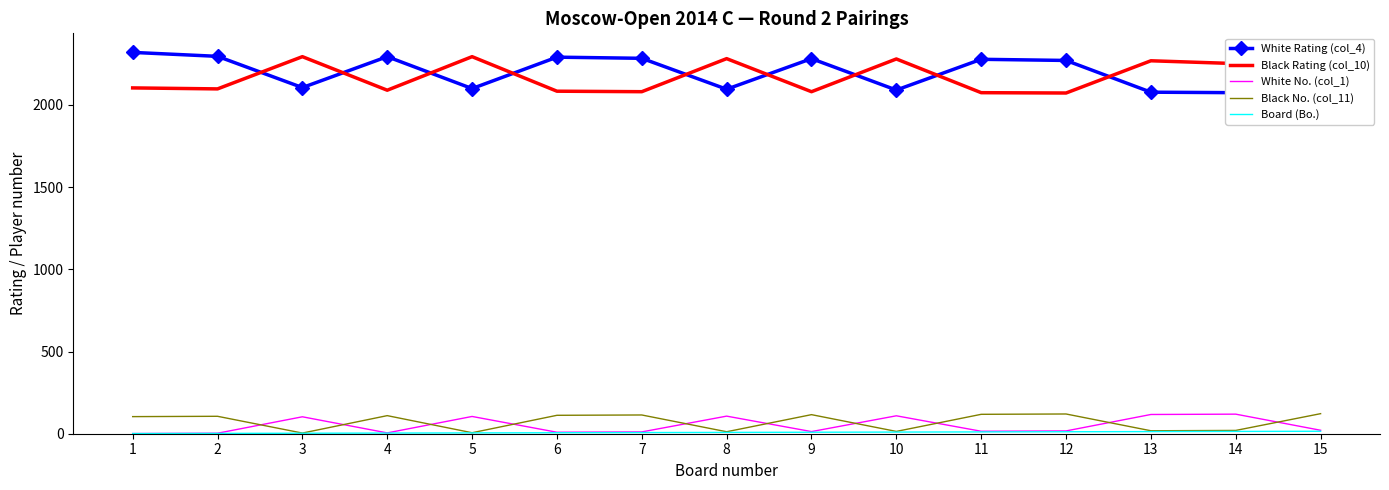

What is the value of the Black No. (col_11) point at the 10th from the left?

14